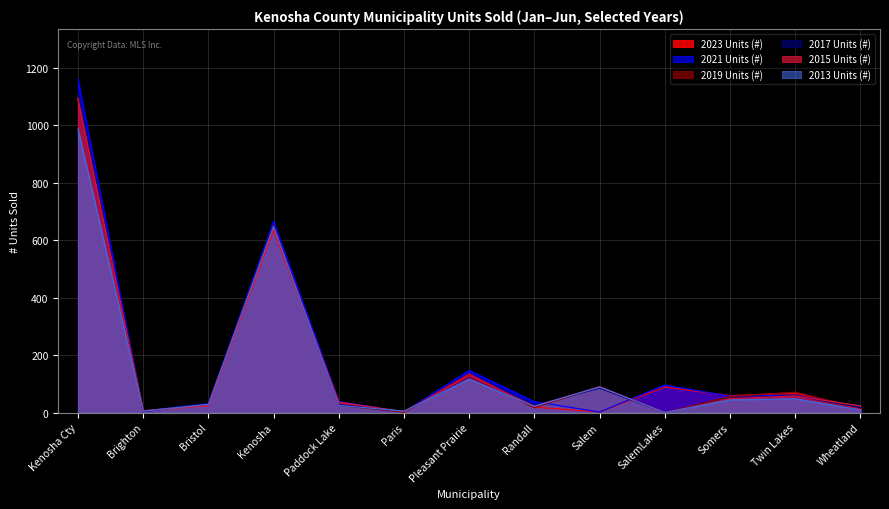

What is the label of the 6th point from the left?

Paris